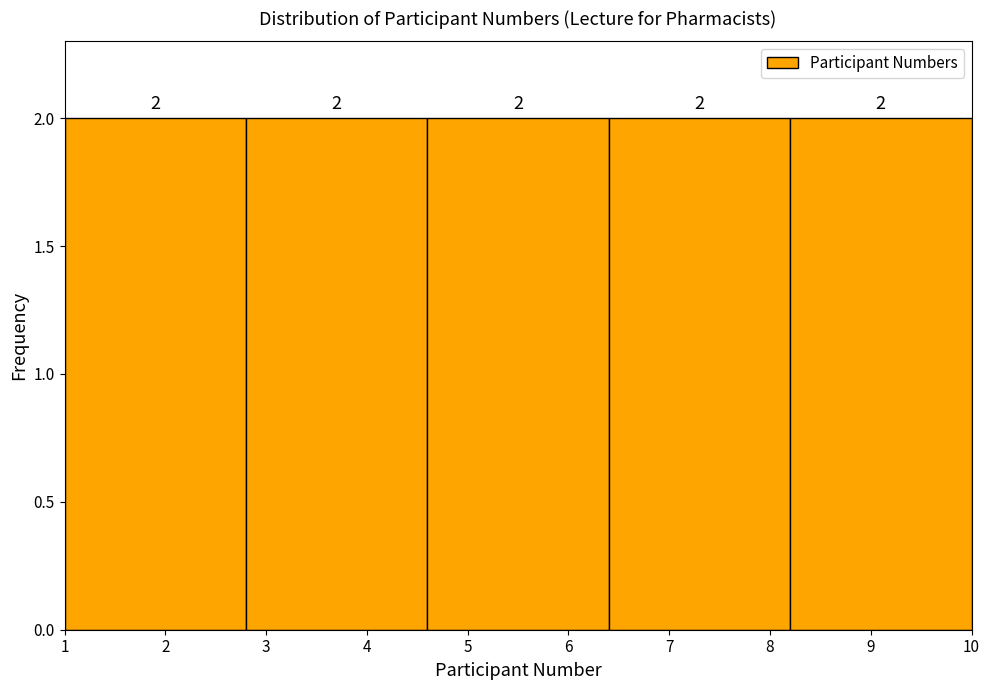

What is the height of the bar covering 2.8 to 4.6 on the x-axis?

2